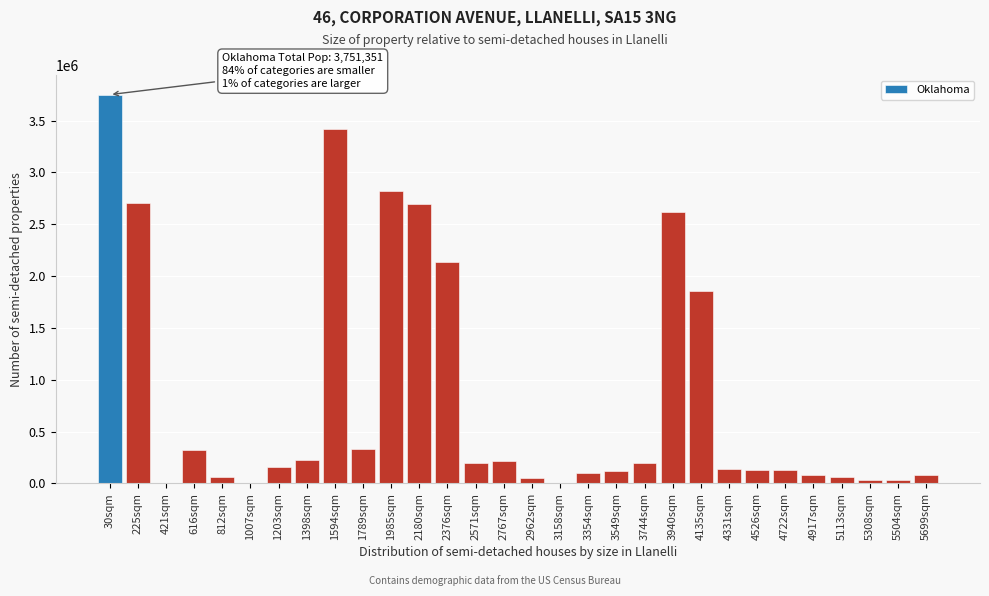

Approximately how many times larger is the value at 2571sqm compared to 2767sqm?

0.9